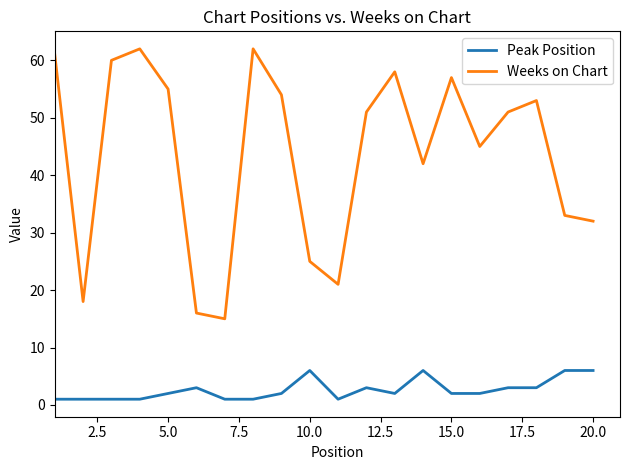

Reading right to left, what are all the values shown in this chart?

Peak Position: 6	6	3	3	2	2	6	2	3	1	6	2	1	1	3	2	1	1	1	1
Weeks on Chart: 32	33	53	51	45	57	42	58	51	21	25	54	62	15	16	55	62	60	18	61